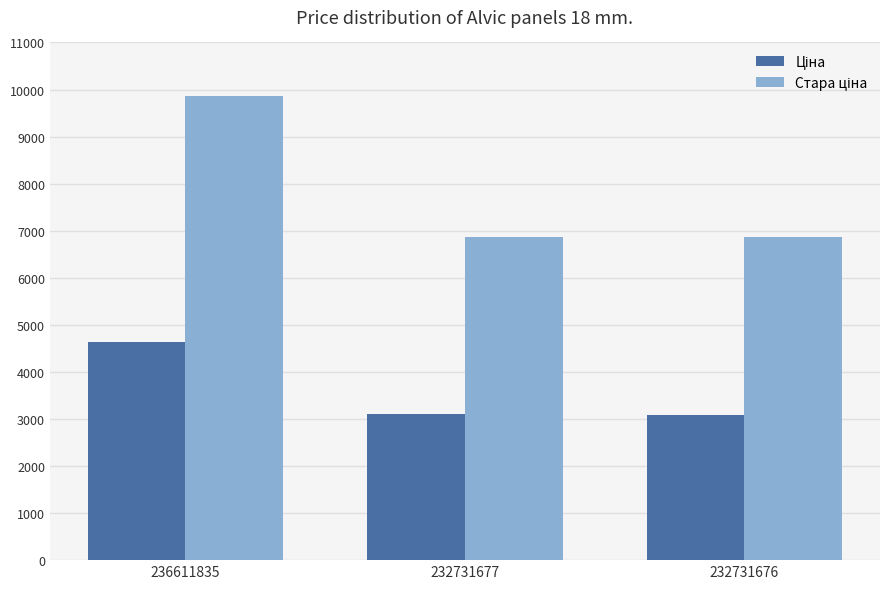

What is the minimum value shown in the chart?

3091.2